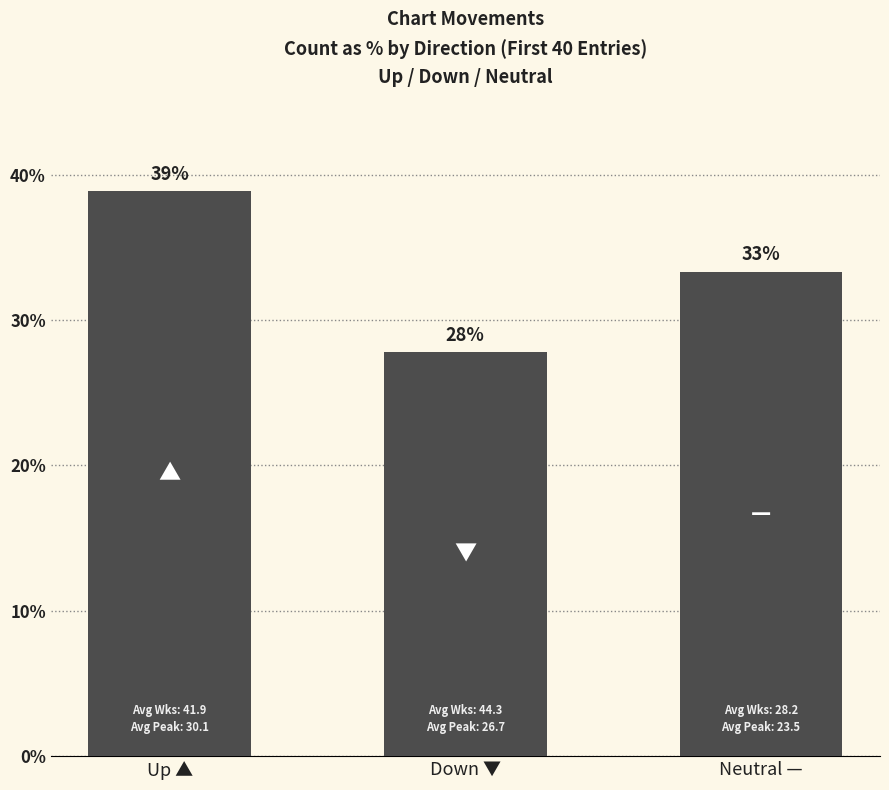

The value at Up ▲ is 14.4. True or false?

False